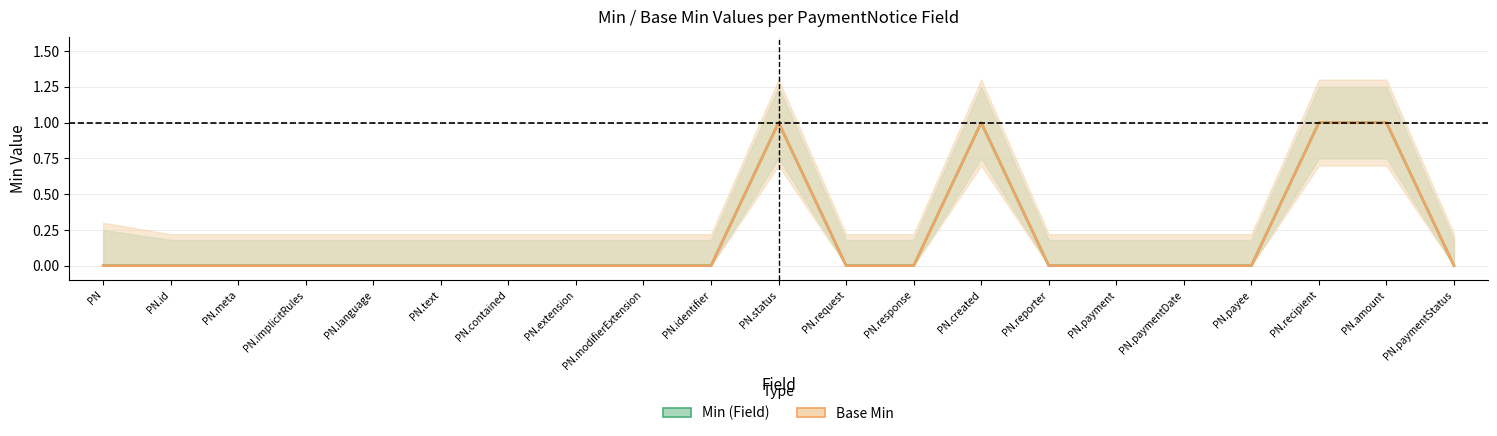

What is the sum of all Min (Field) values?

4